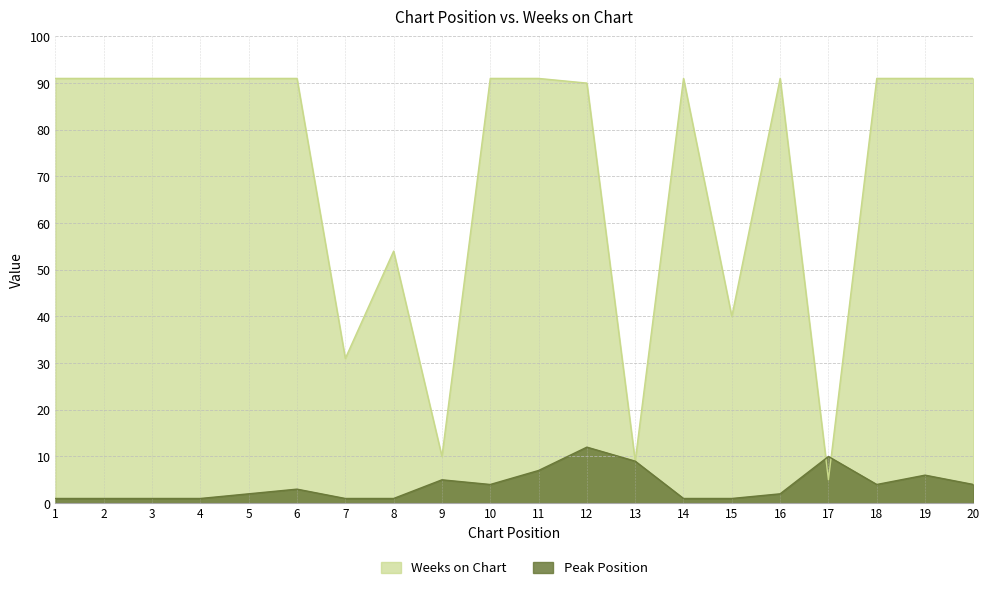

What are all the series names shown in the legend?

Weeks on Chart, Peak Position